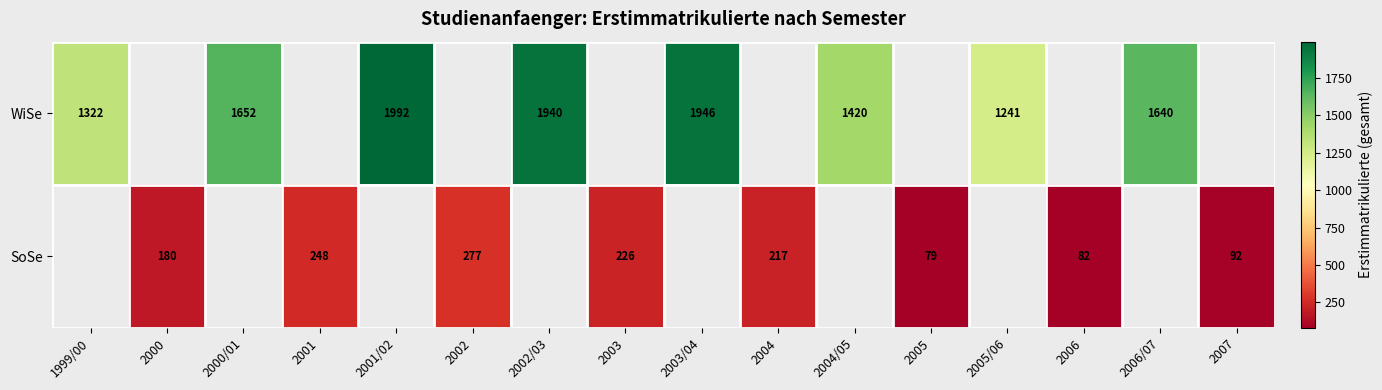

True or false: WiSe has a value of 1241 at 2005/06.

True